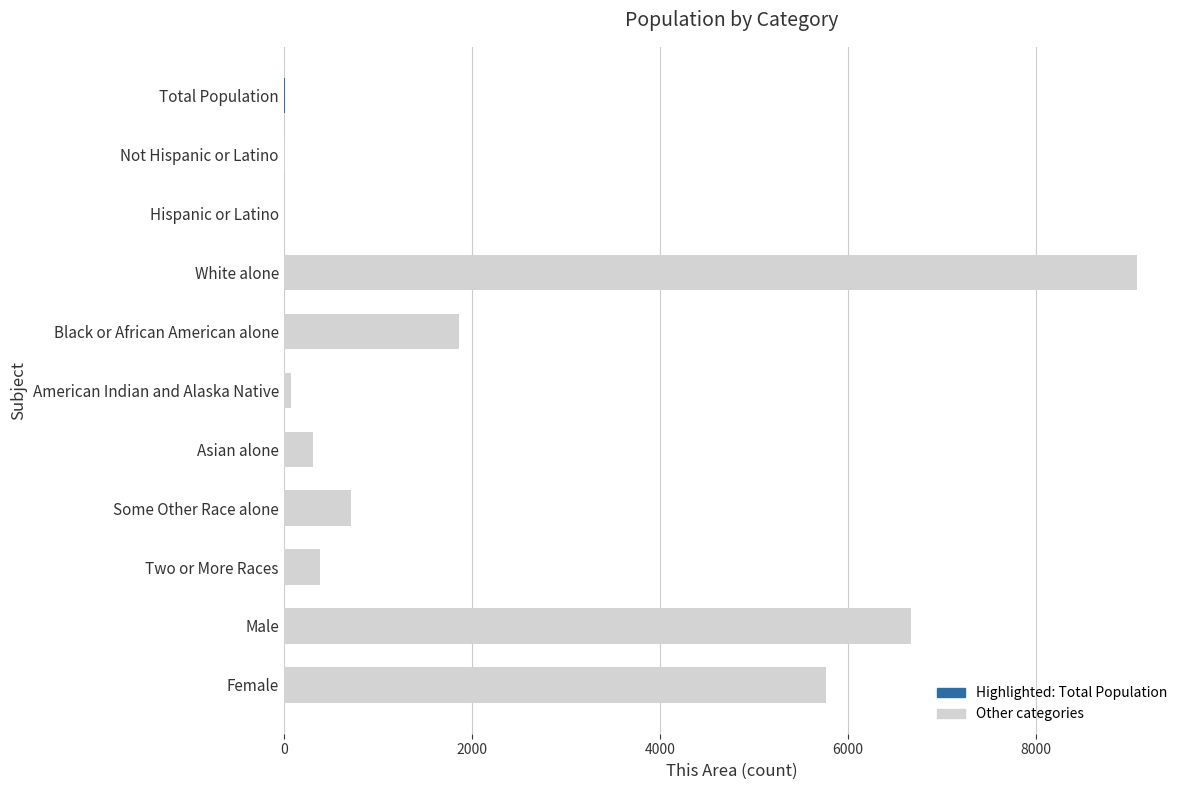

What is the greatest value displayed?

9080